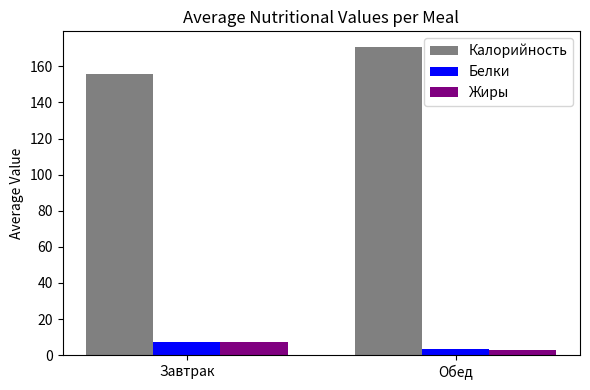

Is it true that Калорийность equals 76.9 at Обед?

False